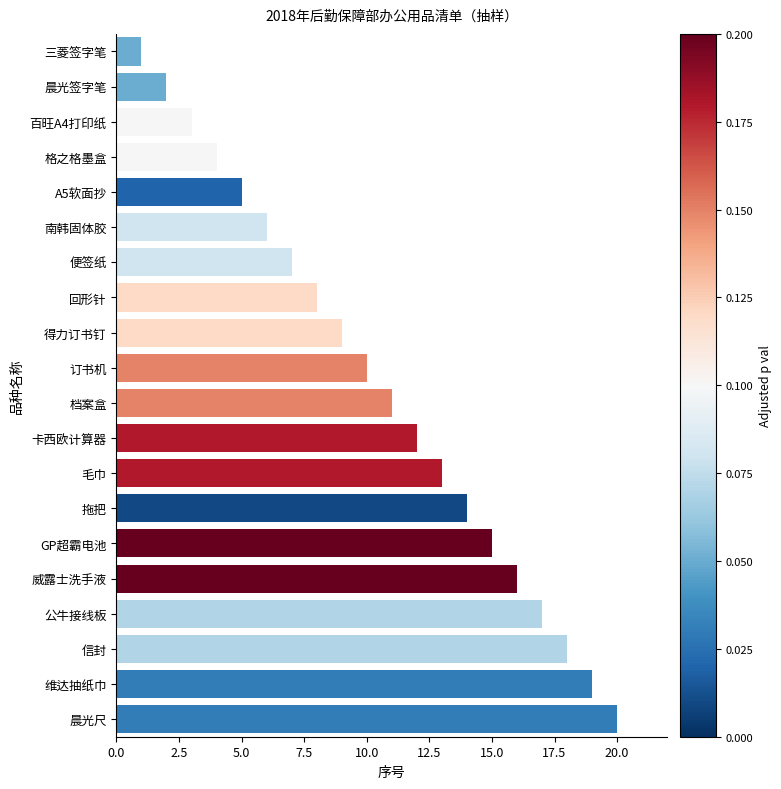

Approximately how many times larger is the value at 格之格墨盒 compared to 公牛接线板?

0.2